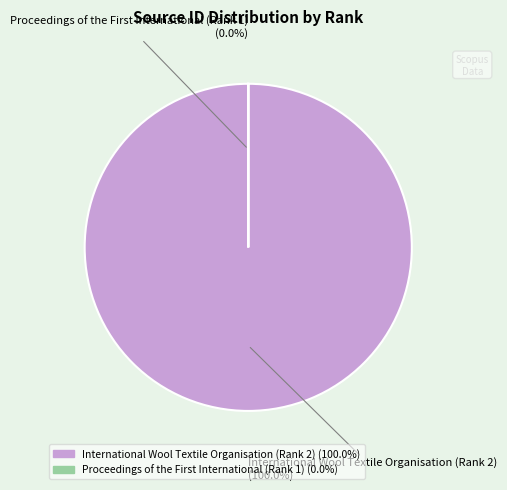

Rank the categories by value from lowest to highest.

Proceedings of the First International (Rank 1), International Wool Textile Organisation (Rank 2)